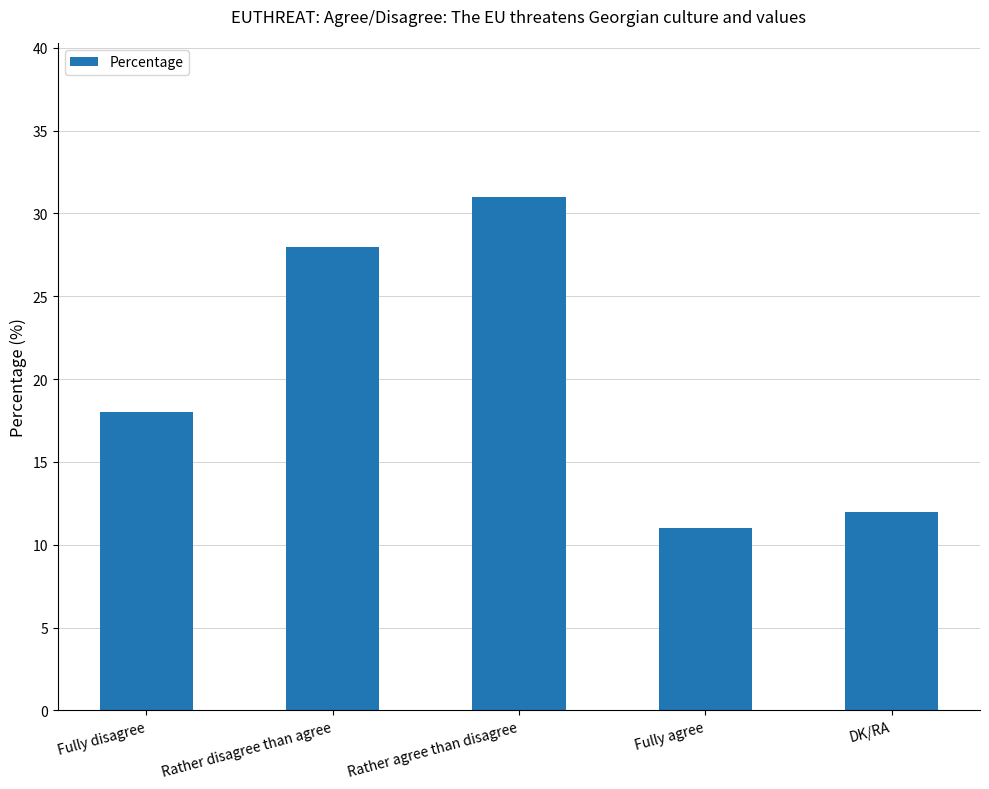

What is the greatest value displayed?

31